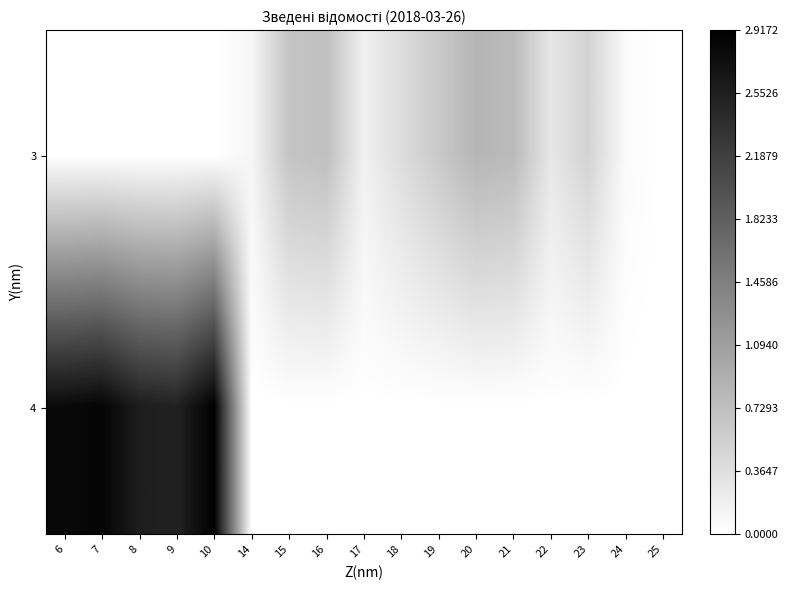

What is the maximum value shown in the chart?

2.9